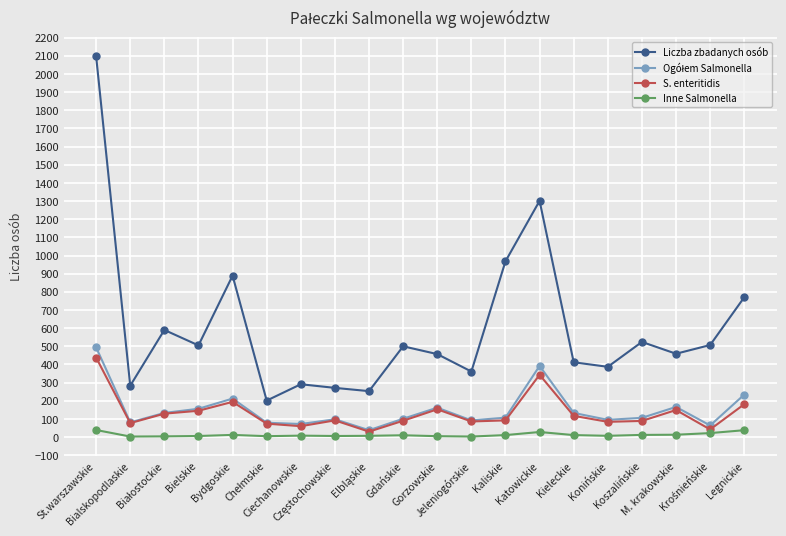

True or false: Inne Salmonella and Liczba zbadanych osób cross at least once.

False